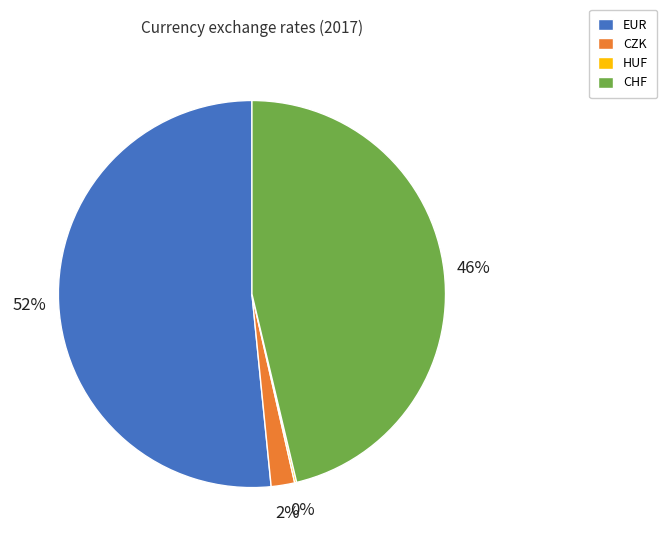

Which slice represents more than half of the pie?

EUR